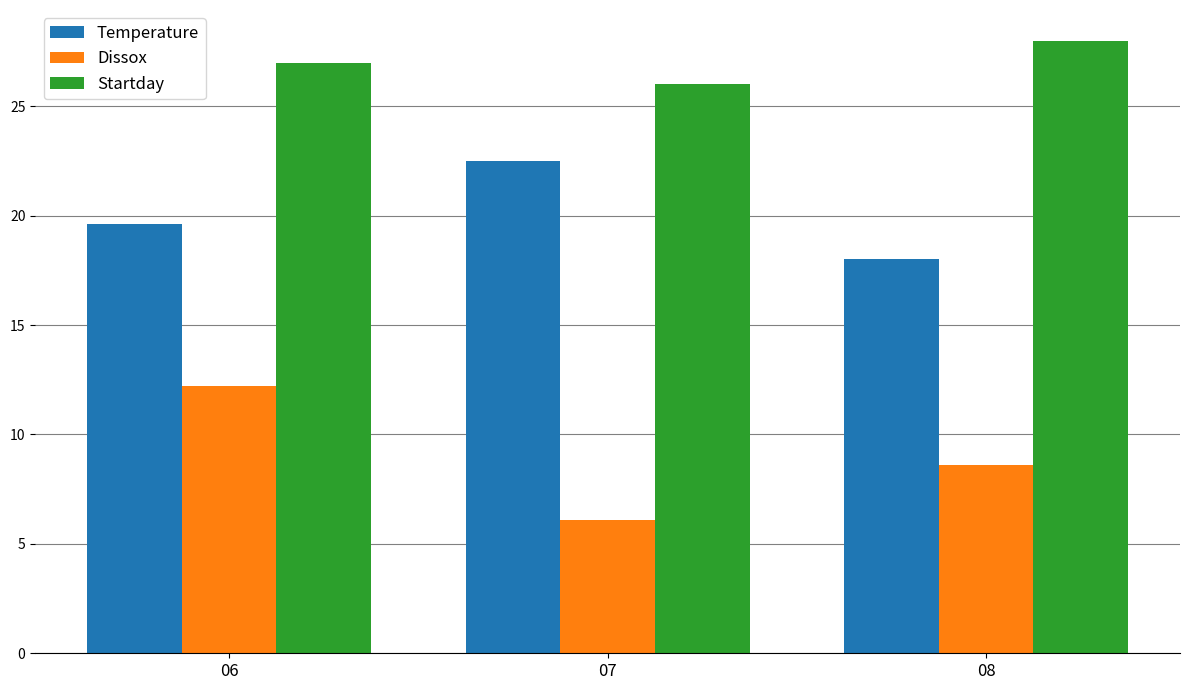

What is the difference between the maximum and minimum values in the Temperature series?

4.5